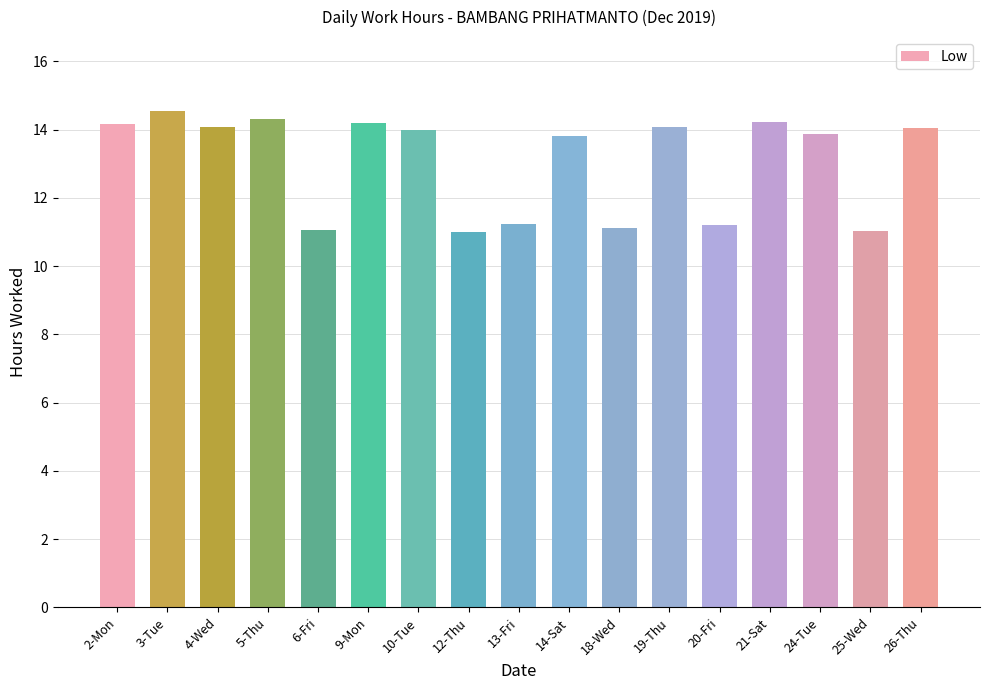

How many data points does each series have?

17